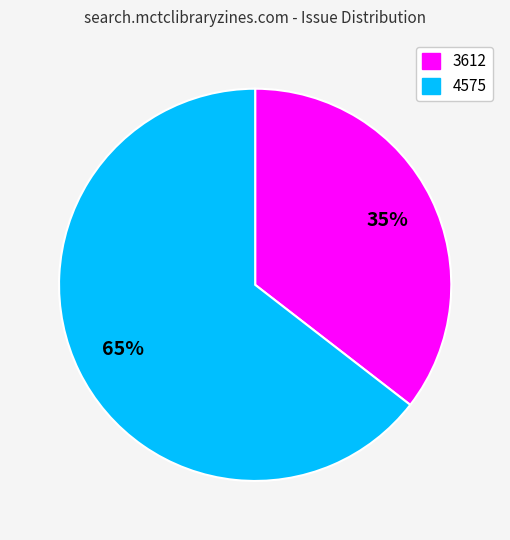

Rank the categories by value from lowest to highest.

3612, 4575